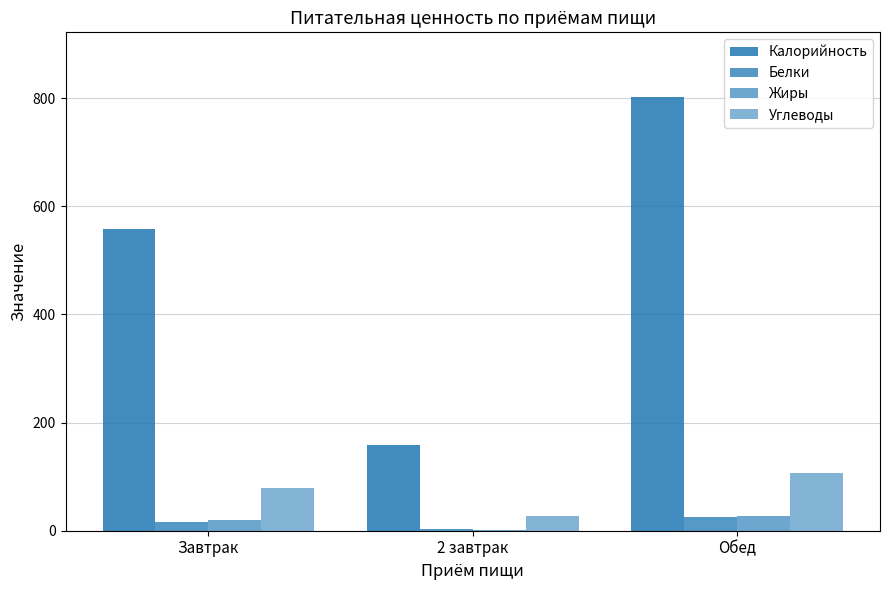

What is the difference between the Белки values at Завтрак and 2 завтрак?

12.6